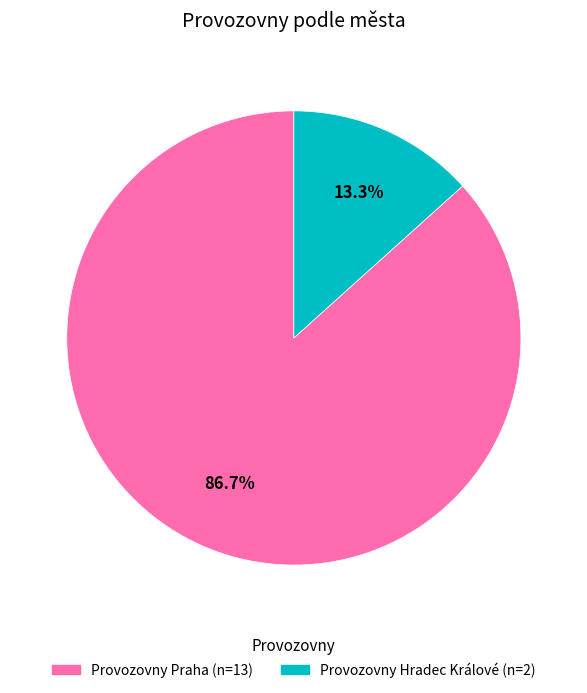

Is Provozovny Praha the majority of the pie?

Yes